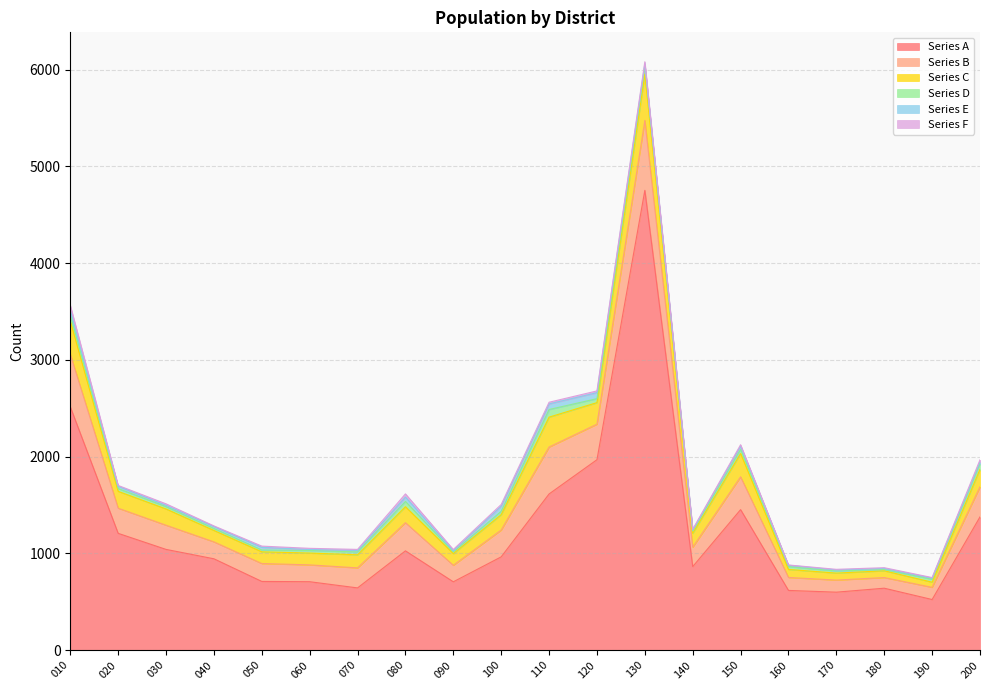

What is the difference between the maximum and minimum values in the Series B series?

613